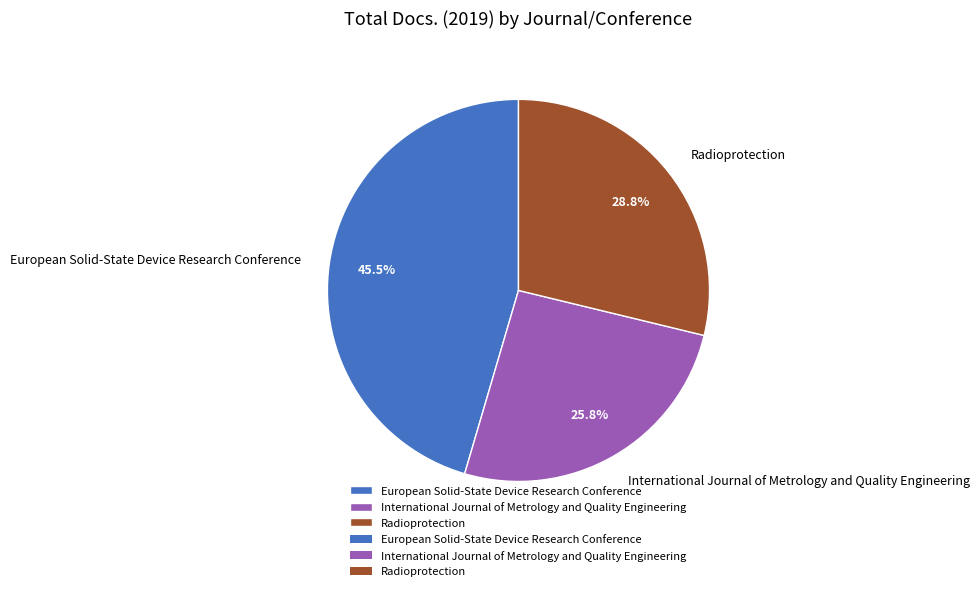

What percentage do International Journal of Metrology and Quality Engineering and Radioprotection together represent?

54.5%